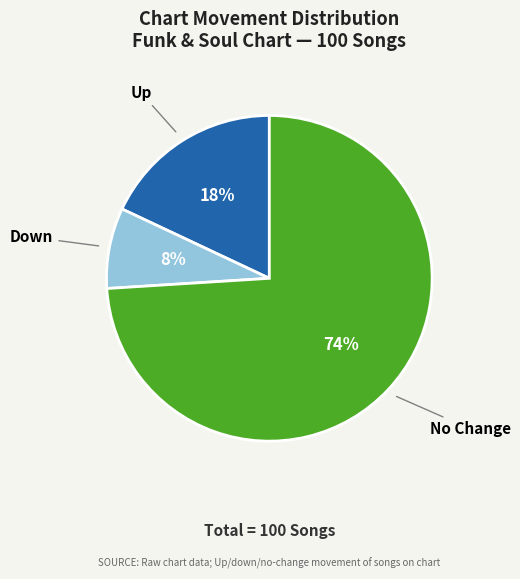

To the nearest percent, what is the average slice percentage?

33%